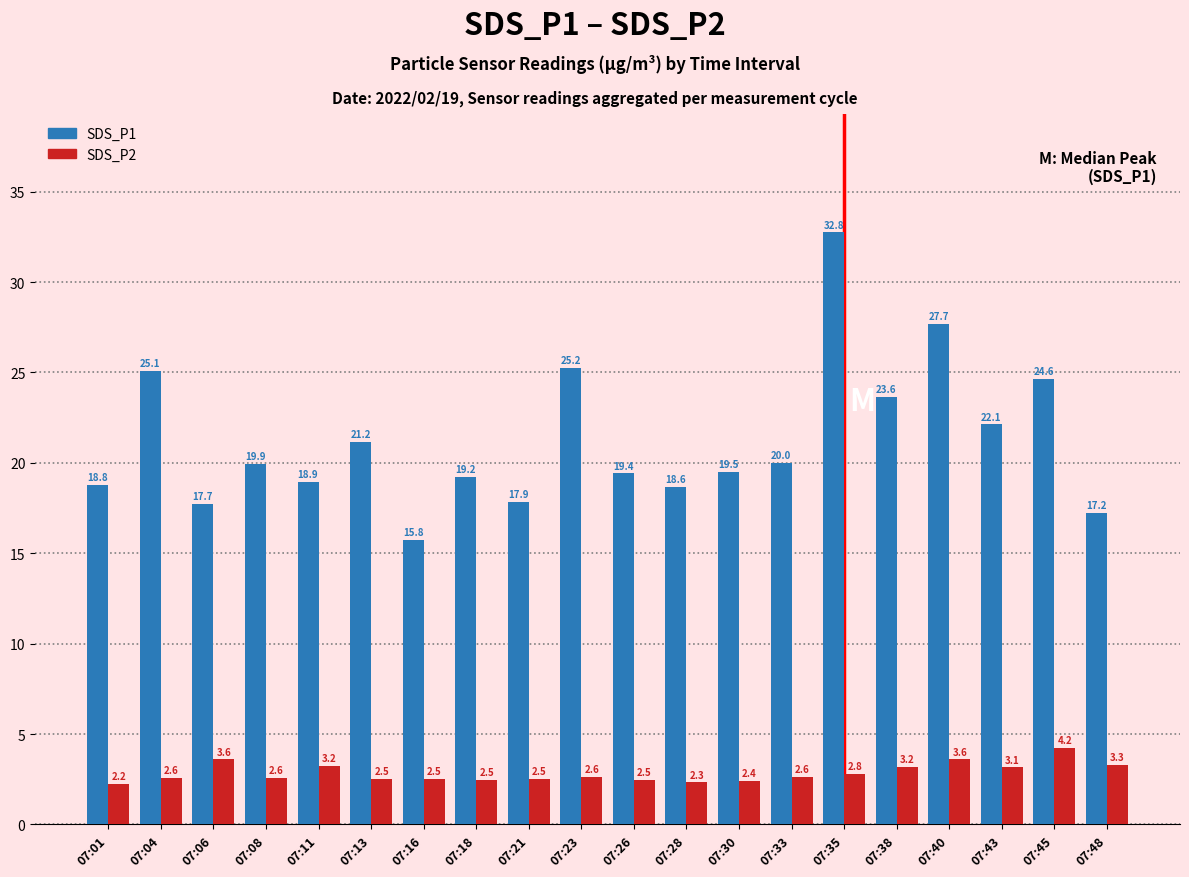

How many bars are there in each group?

2